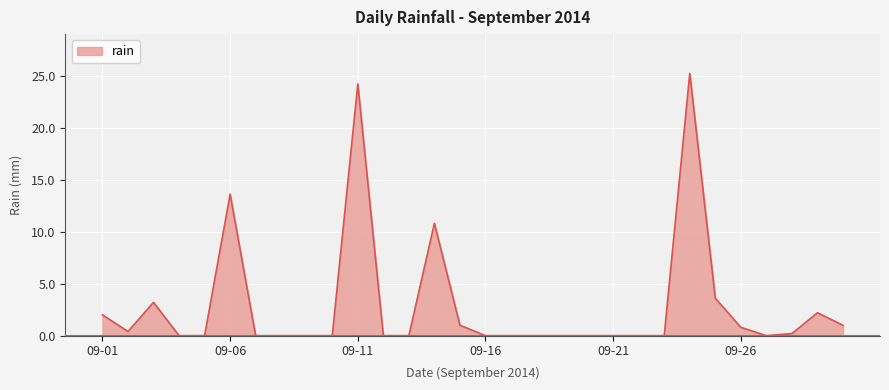

What is the maximum value shown in the chart?

25.2